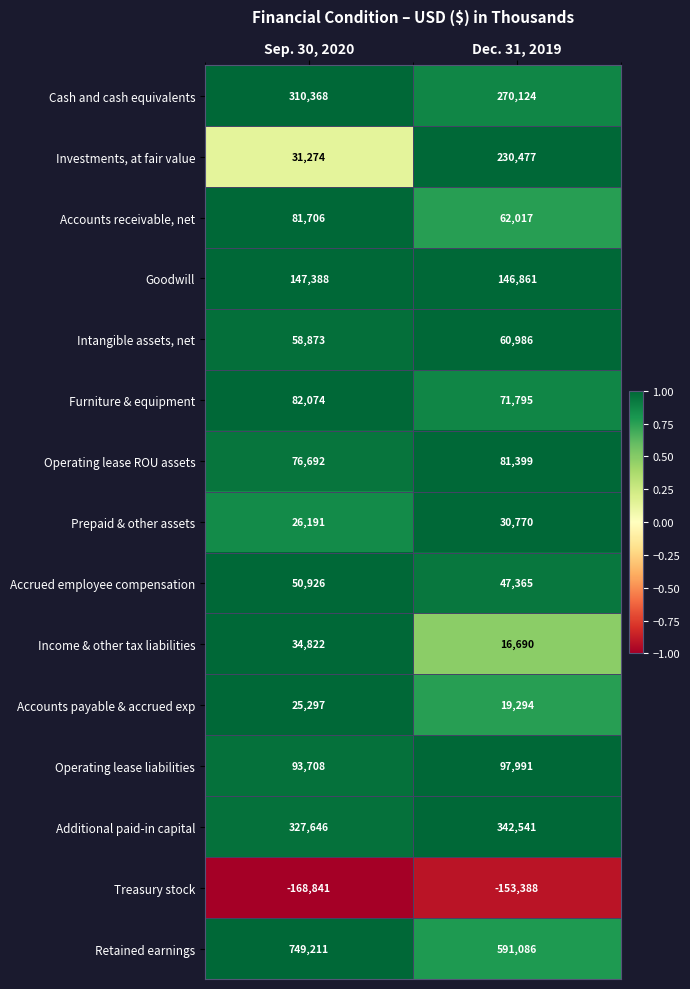

Between Sep. 30, 2020 and Dec. 31, 2019, which series saw the biggest shift?

Investments, at fair value